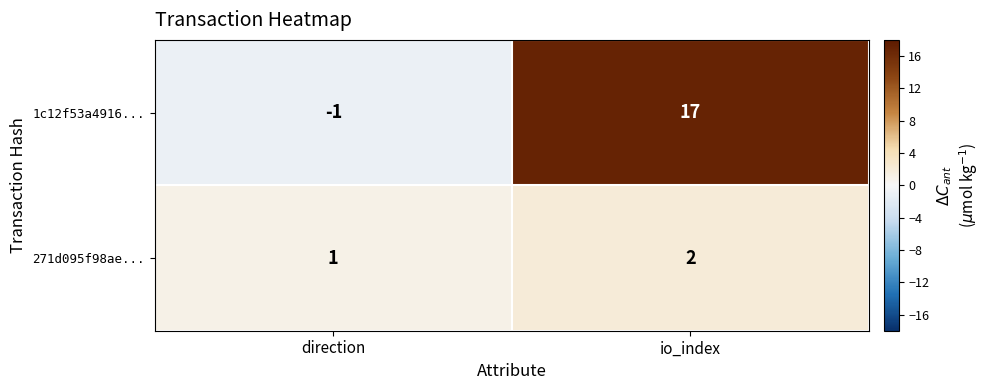

List the series in order of their overall mean, lowest first.

271d095f98ae..., 1c12f53a4916...